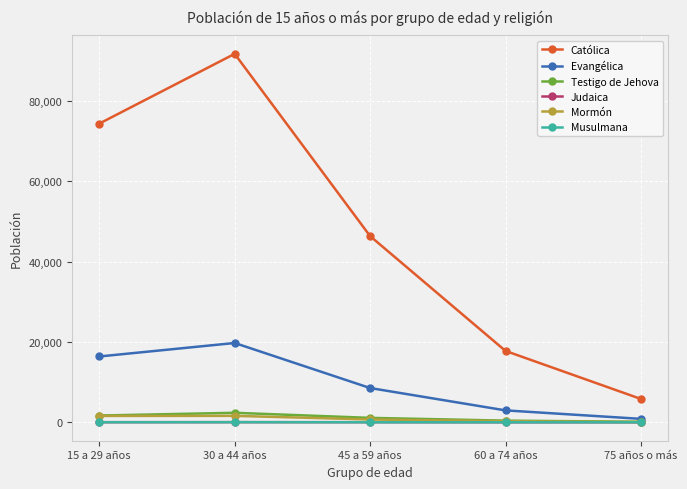

The Católica series shows 143049 at 30 a 44 años. True or false?

False